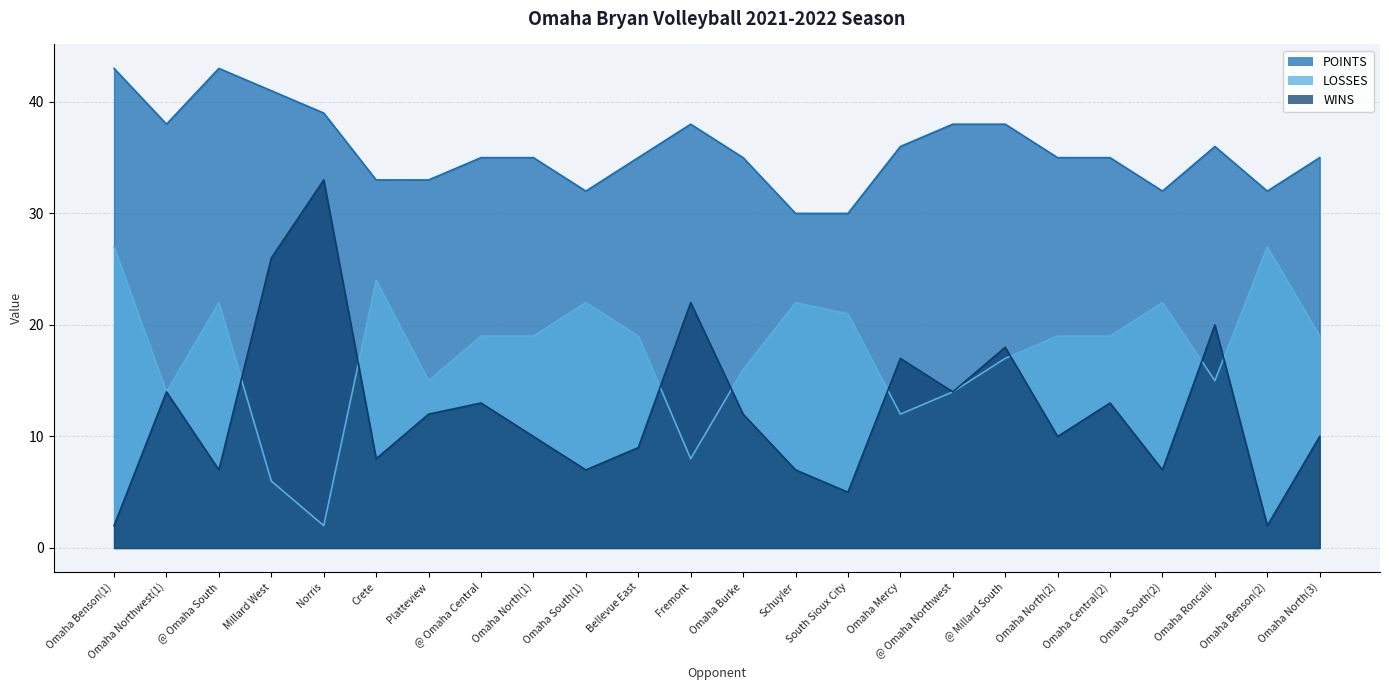

True or false: WINS and LOSSES intersect in this chart.

True